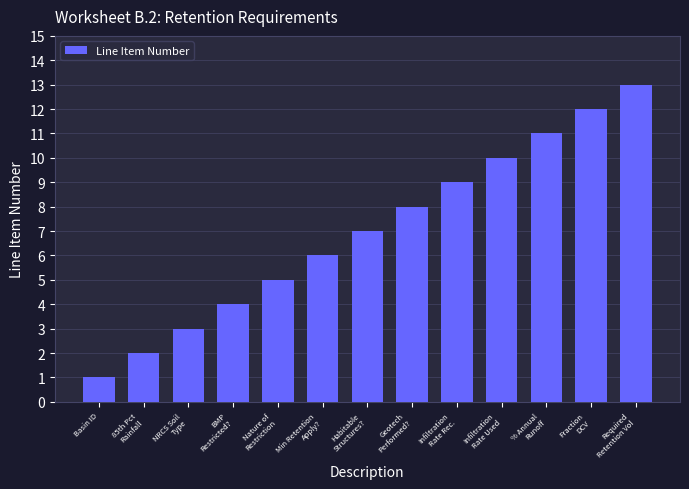

Does the chart contain any negative values?

No